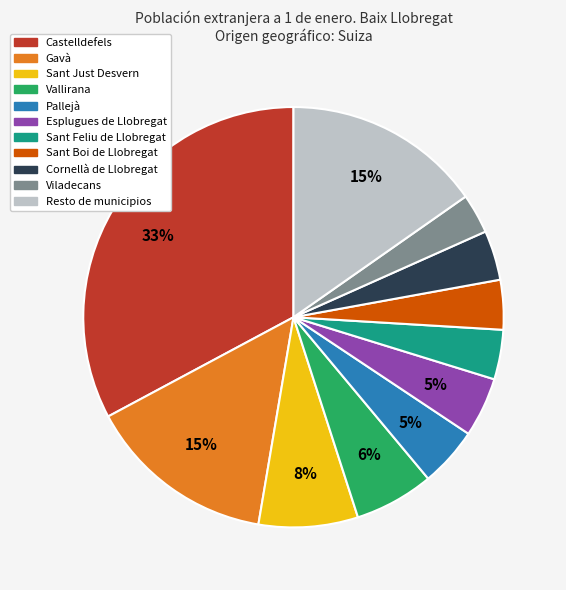

Is Castelldefels the majority of the pie?

No